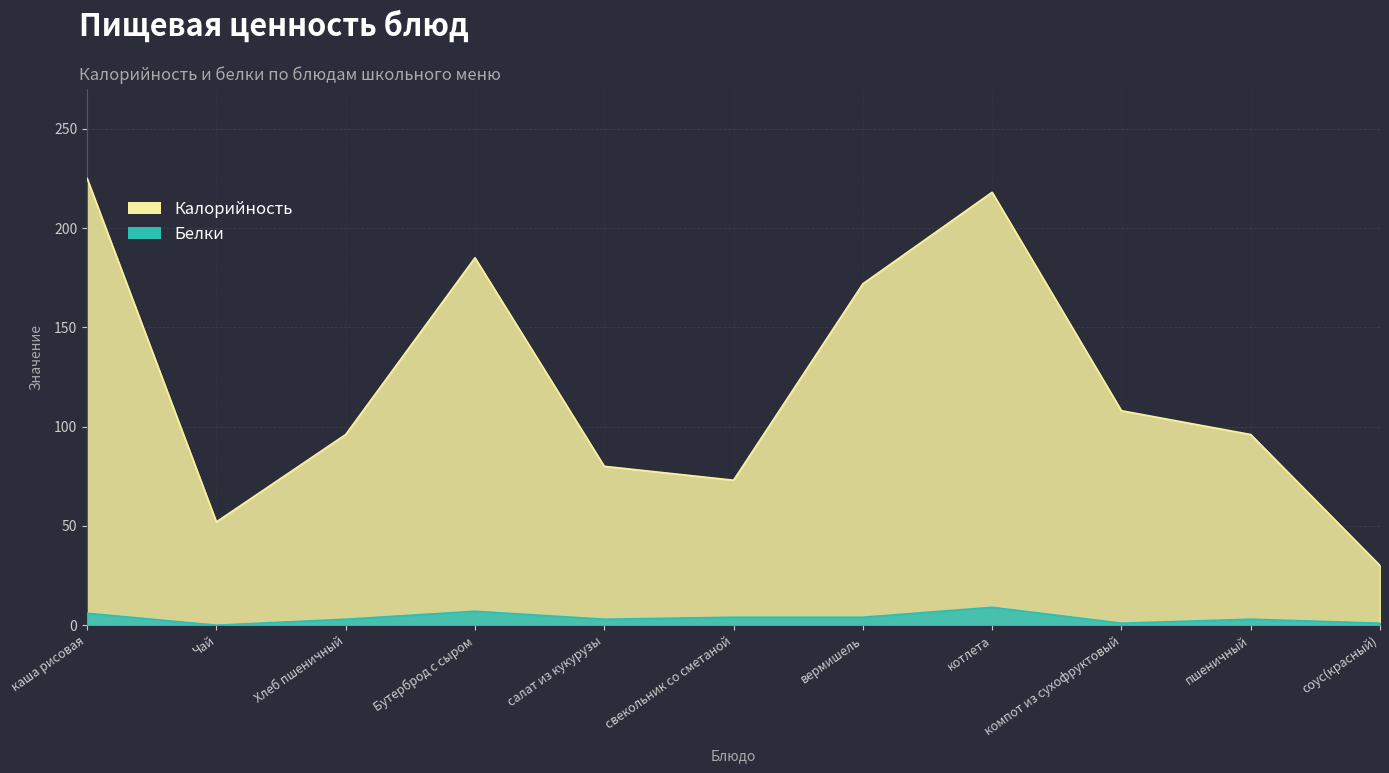

In Белки, how many points are lower than both neighbors (excluding endpoints)?

3